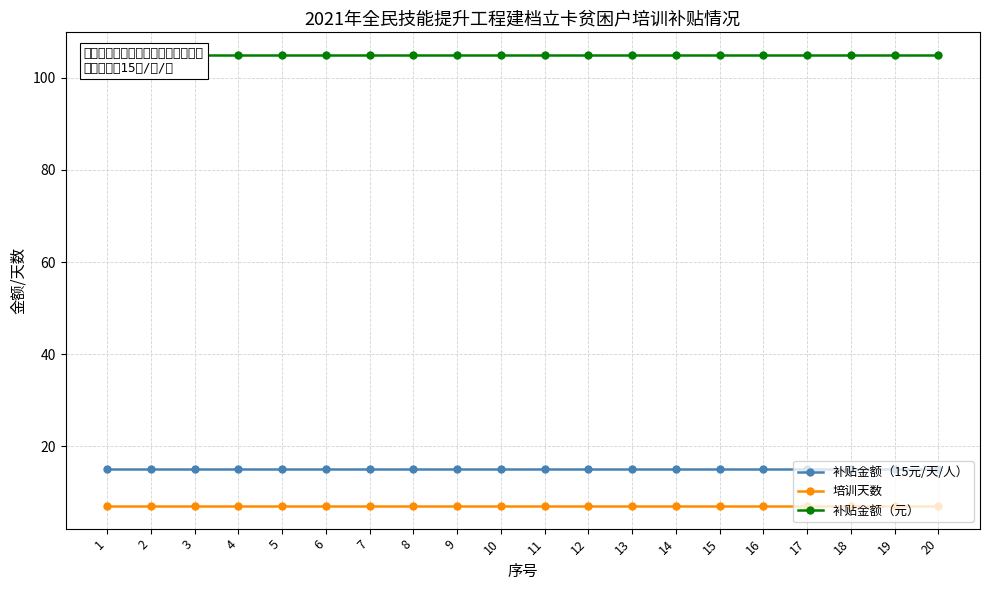

Reading right to left, transcribe all the data shown in this chart.

补贴金额（15元/天/人）: 20=15	19=15	18=15	17=15	16=15	15=15	14=15	13=15	12=15	11=15	10=15	9=15	8=15	7=15	6=15	5=15	4=15	3=15	2=15	1=15
培训天数: 20=7	19=7	18=7	17=7	16=7	15=7	14=7	13=7	12=7	11=7	10=7	9=7	8=7	7=7	6=7	5=7	4=7	3=7	2=7	1=7
补贴金额（元）: 20=105	19=105	18=105	17=105	16=105	15=105	14=105	13=105	12=105	11=105	10=105	9=105	8=105	7=105	6=105	5=105	4=105	3=105	2=105	1=105